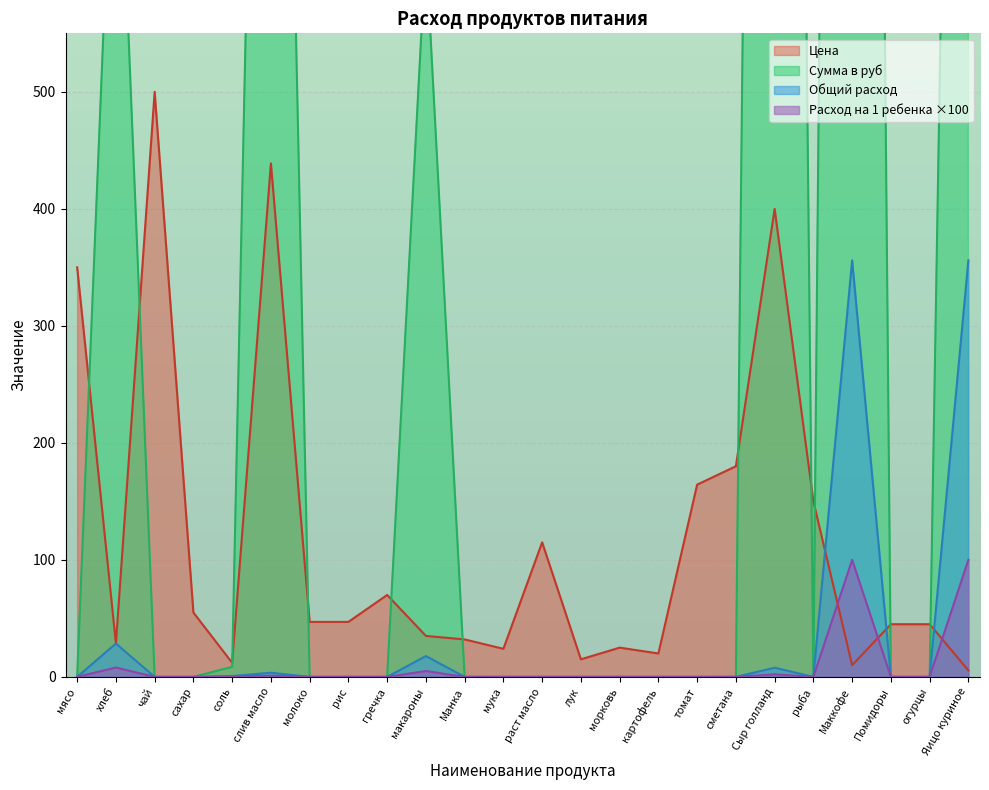

The value of Цена at хлеб is 45.1. True or false?

False